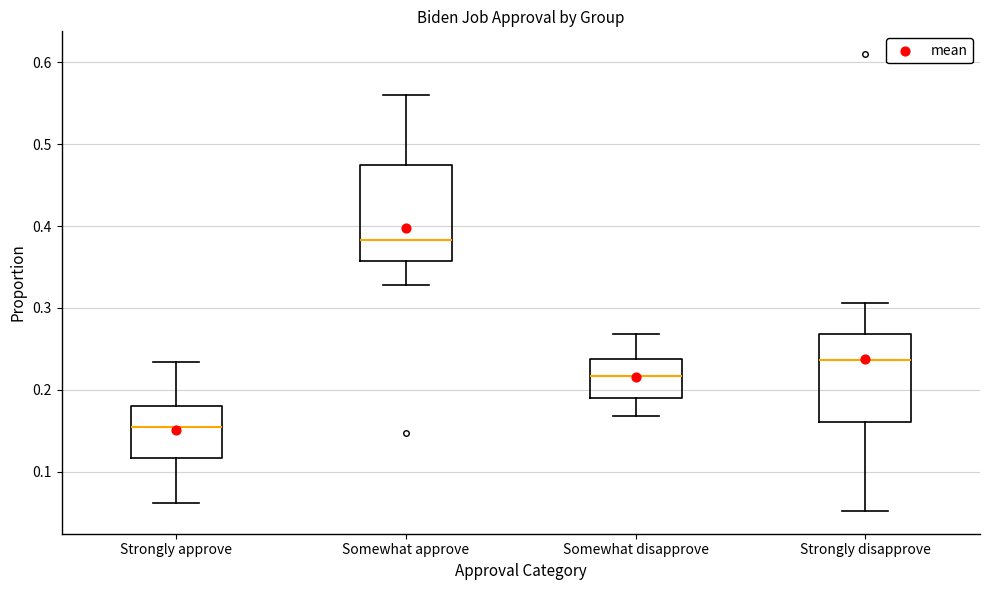

Reading left to right, read every box against the y-axis: the position of its median line, the range the box covers, and the ends of its whiskers. The values are not printed on the chart, so give them approximately, as read against the axis.

Strongly approve: median 0.16, box 0.12 to 0.18, whiskers 0.06 to 0.23
Somewhat approve: median 0.38, box 0.36 to 0.47, whiskers 0.33 to 0.56
Somewhat disapprove: median 0.22, box 0.19 to 0.24, whiskers 0.17 to 0.27
Strongly disapprove: median 0.24, box 0.16 to 0.27, whiskers 0.05 to 0.31